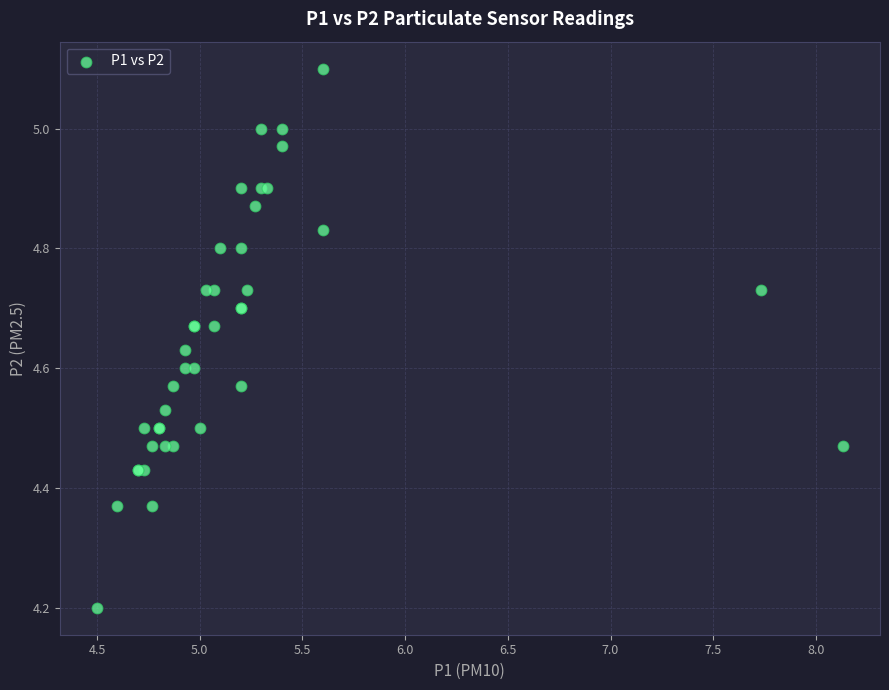

What Y value in the scatter plot is closest to 4?

4.2